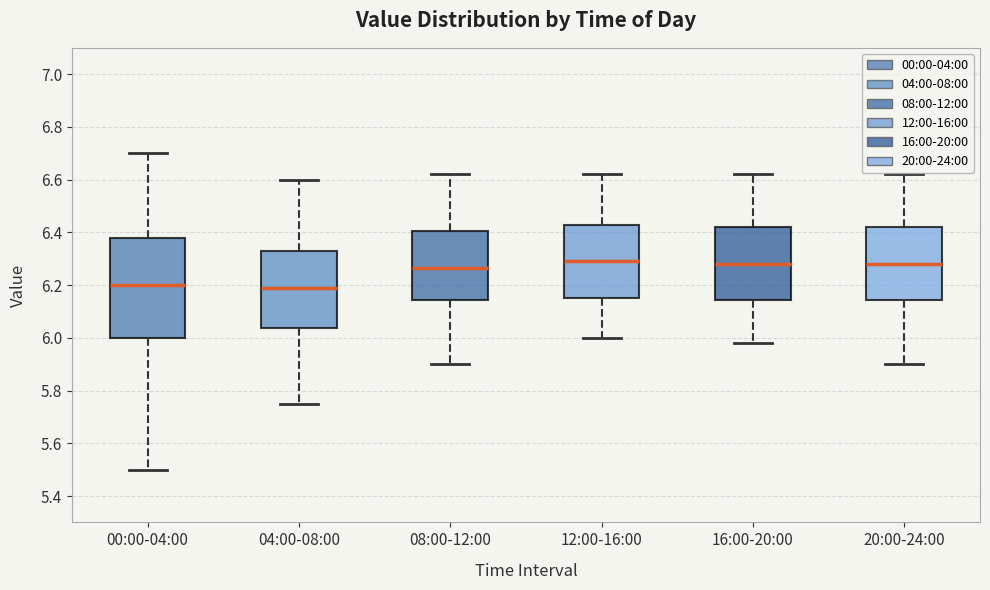

Reading left to right, transcribe this box plot: for each box, give where its median line is, the range the box spans, and where its two whiskers end, as read against the y-axis. The values are not printed on the chart, so give them approximately, as read against the axis.

00:00-04:00: median 6.20, box 6.00 to 6.38, whiskers 5.50 to 6.70
04:00-08:00: median 6.20, box 6.04 to 6.32, whiskers 5.76 to 6.60
08:00-12:00: median 6.26, box 6.14 to 6.40, whiskers 5.90 to 6.62
12:00-16:00: median 6.30, box 6.16 to 6.42, whiskers 6.00 to 6.62
16:00-20:00: median 6.28, box 6.14 to 6.42, whiskers 5.98 to 6.62
20:00-24:00: median 6.28, box 6.14 to 6.42, whiskers 5.90 to 6.62